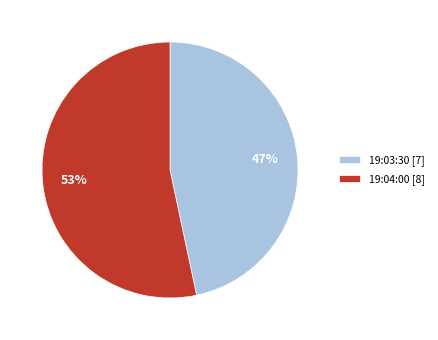

Which has a higher value, 19:03:30 [7] or 19:04:00 [8]?

19:04:00 [8]